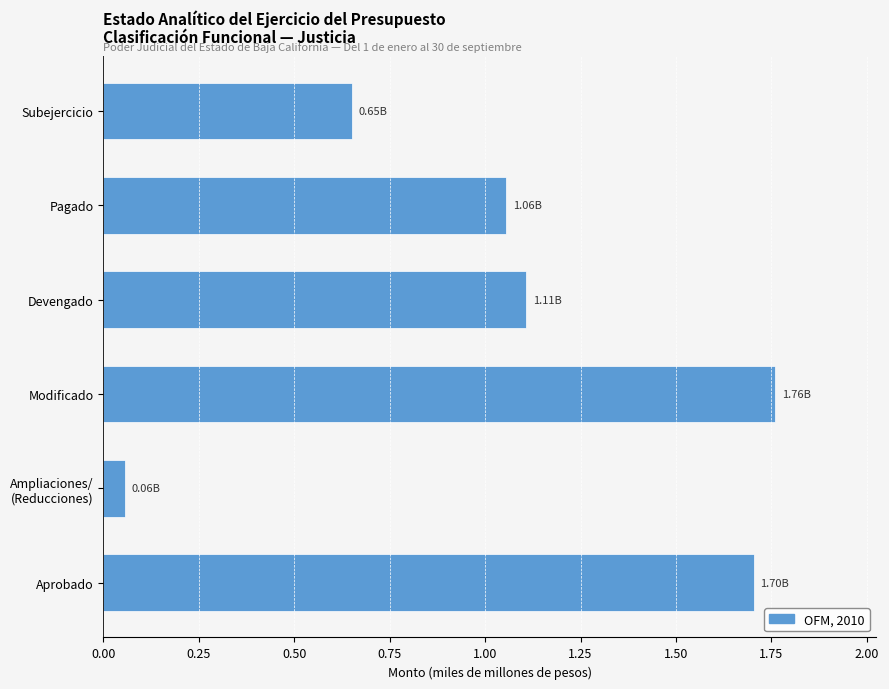

What is the change in value from Aprobado to Modificado?

+0.1